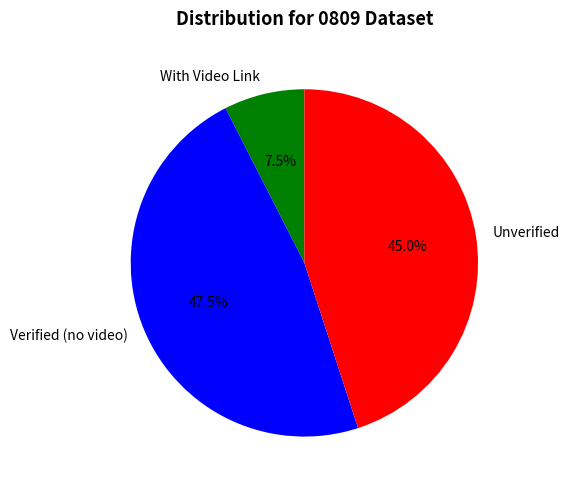

What is the total percentage of With Video Link and Unverified?

52.5%